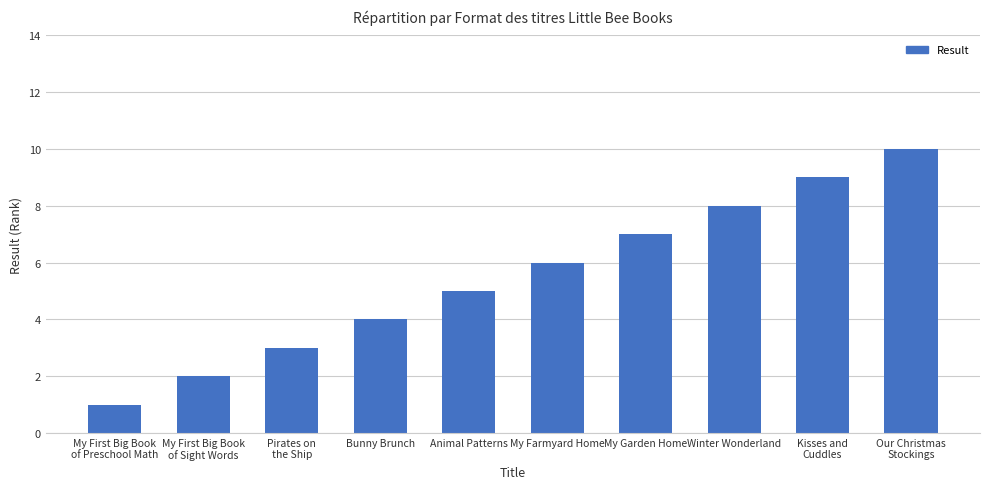

Between My Farmyard Home and Animal Patterns, which is larger?

My Farmyard Home